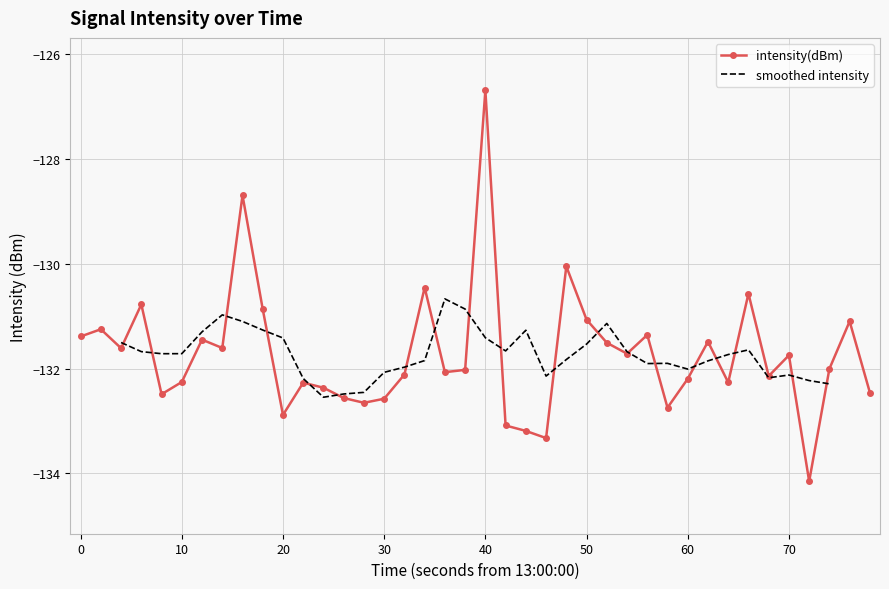

How many data points in intensity(dBm) are above -132?

19